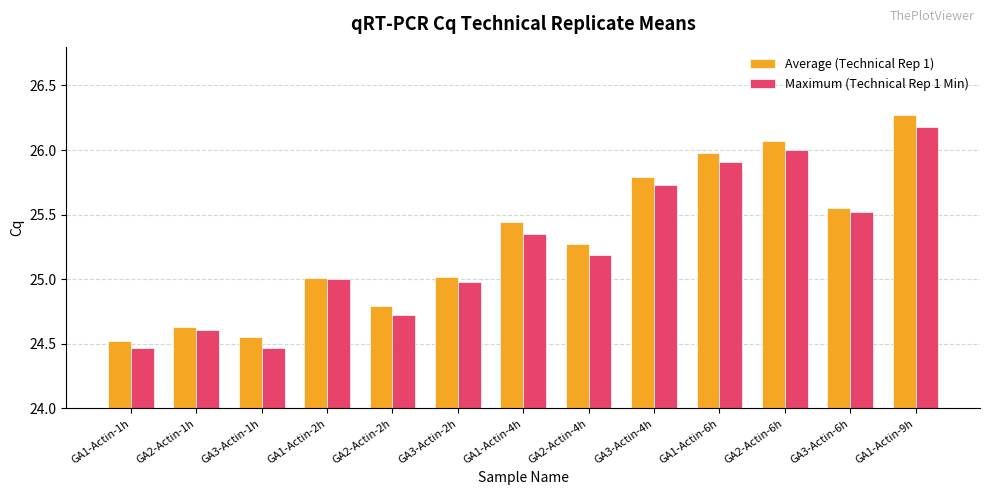

Which series changed the most between GA3-Actin-4h and GA2-Actin-6h?

Average (Technical Rep 1)